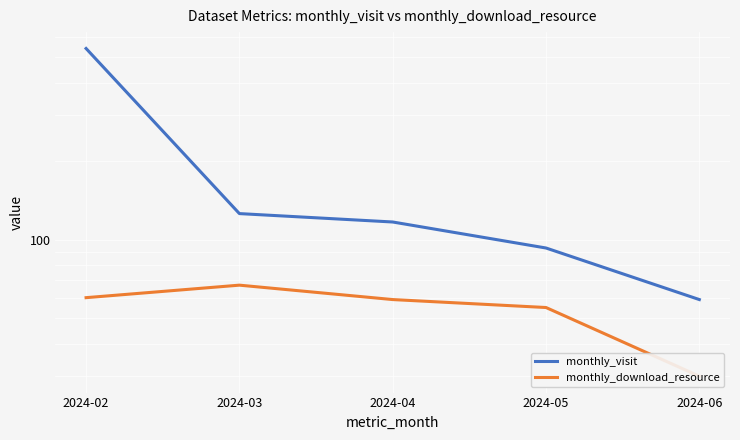

How many lines are shown in the chart?

2